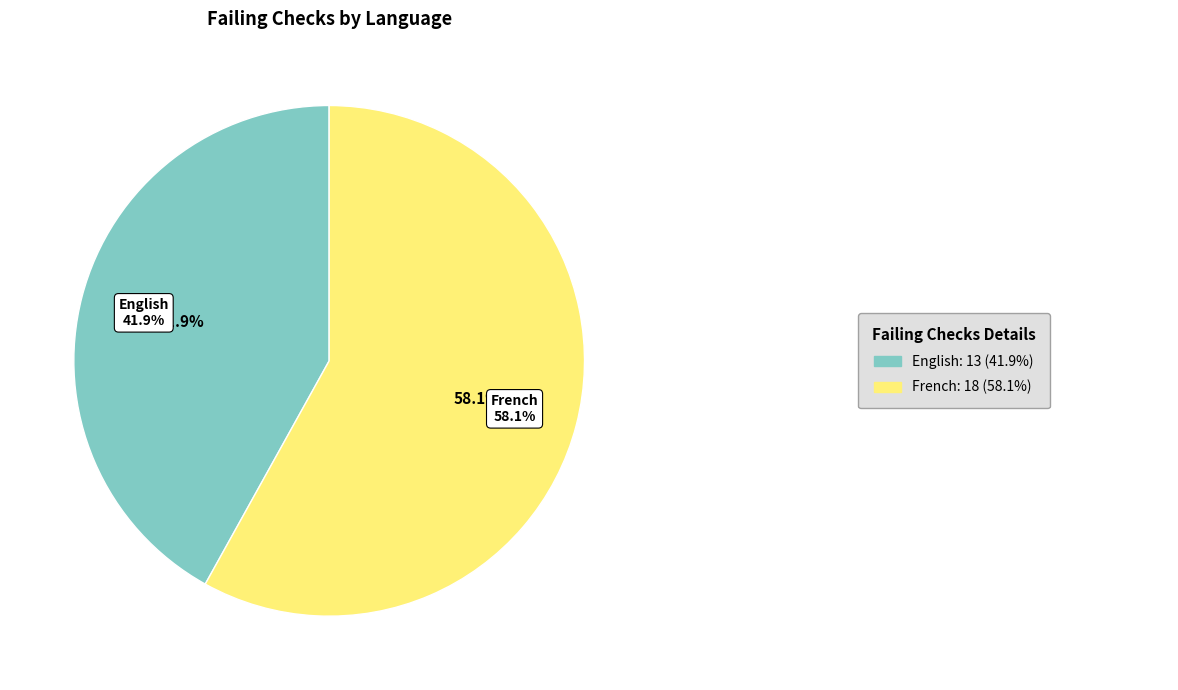

Between English and French, which is larger?

French